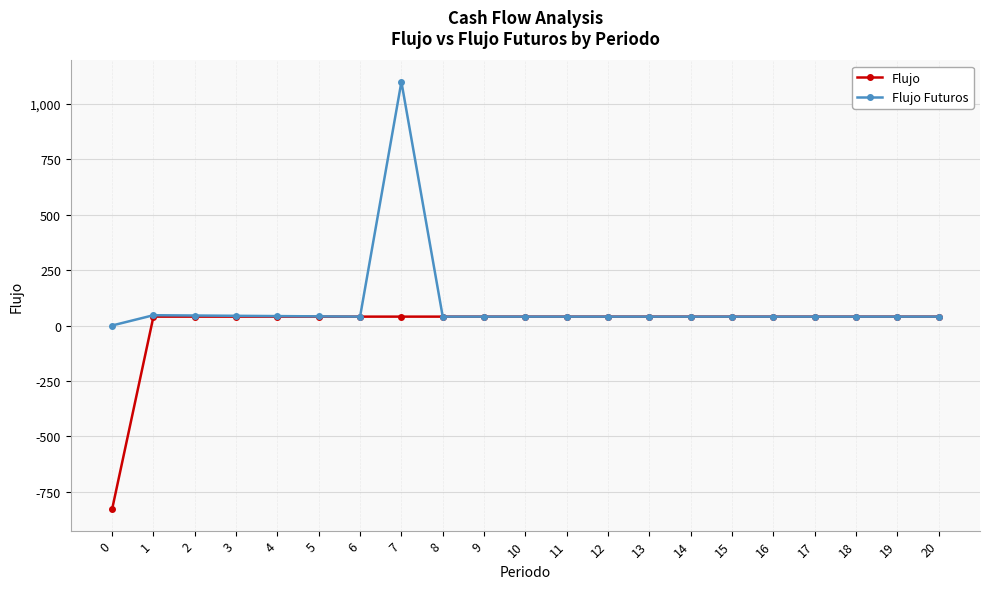

What is the minimum value shown in the chart?

-828.4